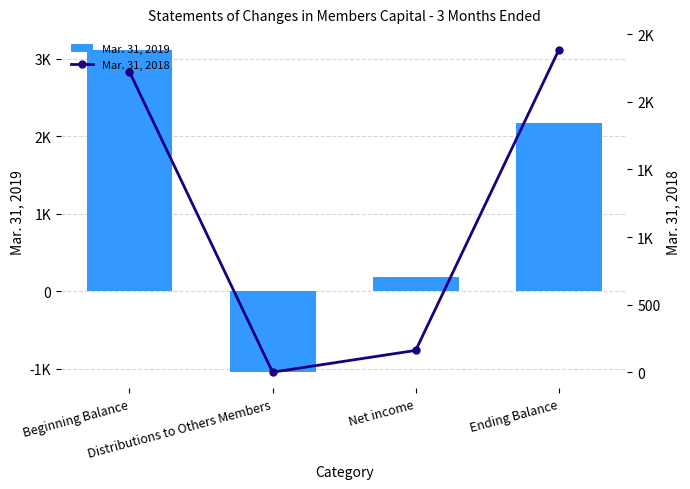

List the labels in order of Mar. 31, 2019 value, smallest first.

Distributions to Others Members, Net income, Ending Balance, Beginning Balance